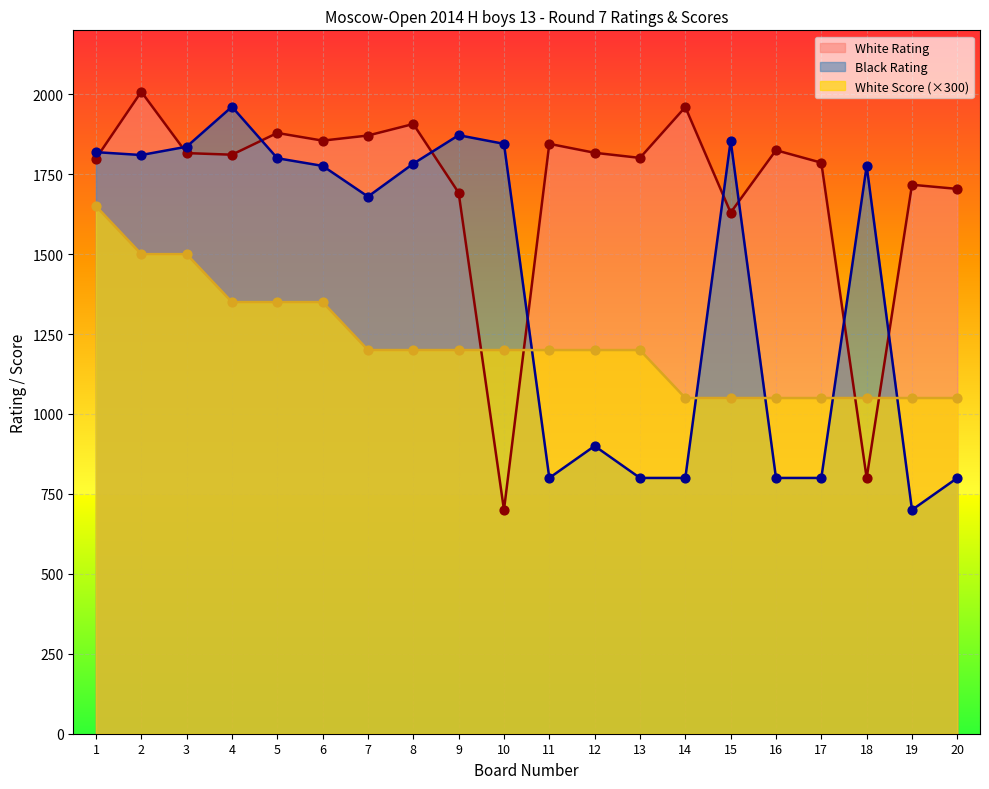

Which series reaches the maximum Y coordinate?

White Rating